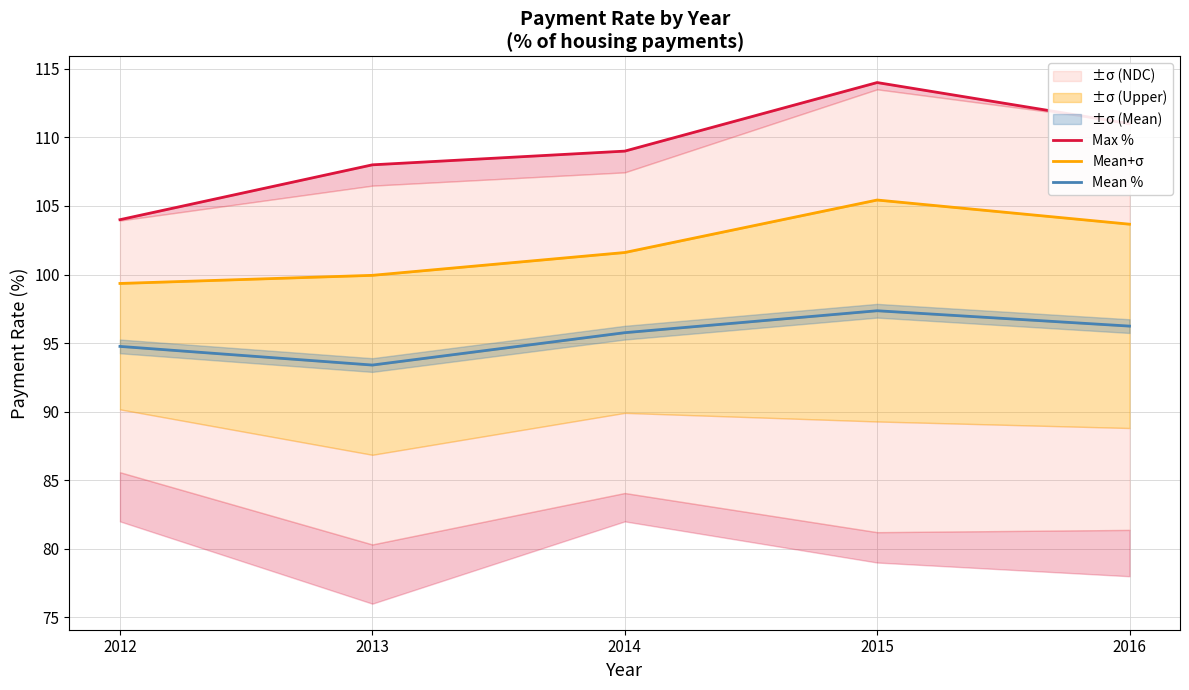

True or false: Mean+σ and Mean % intersect in this chart.

False